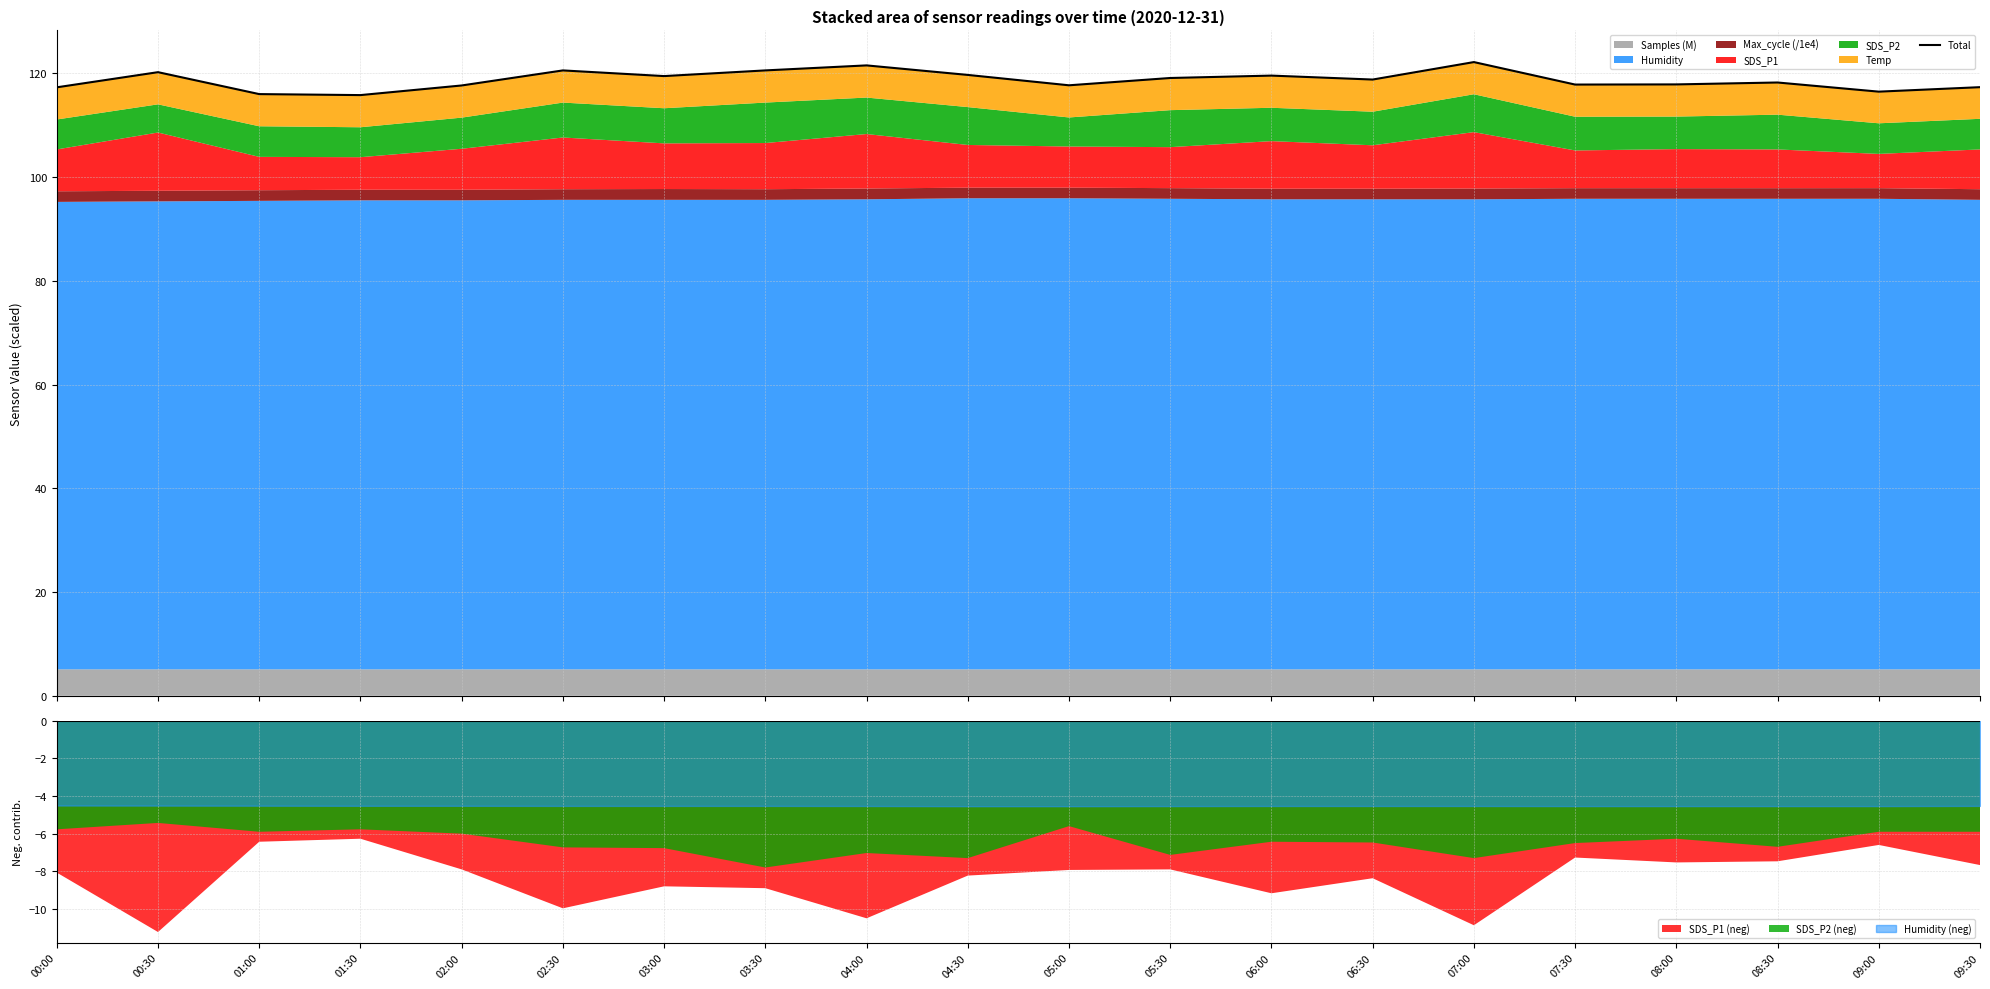

What value does the data have at 04:00?

121.5